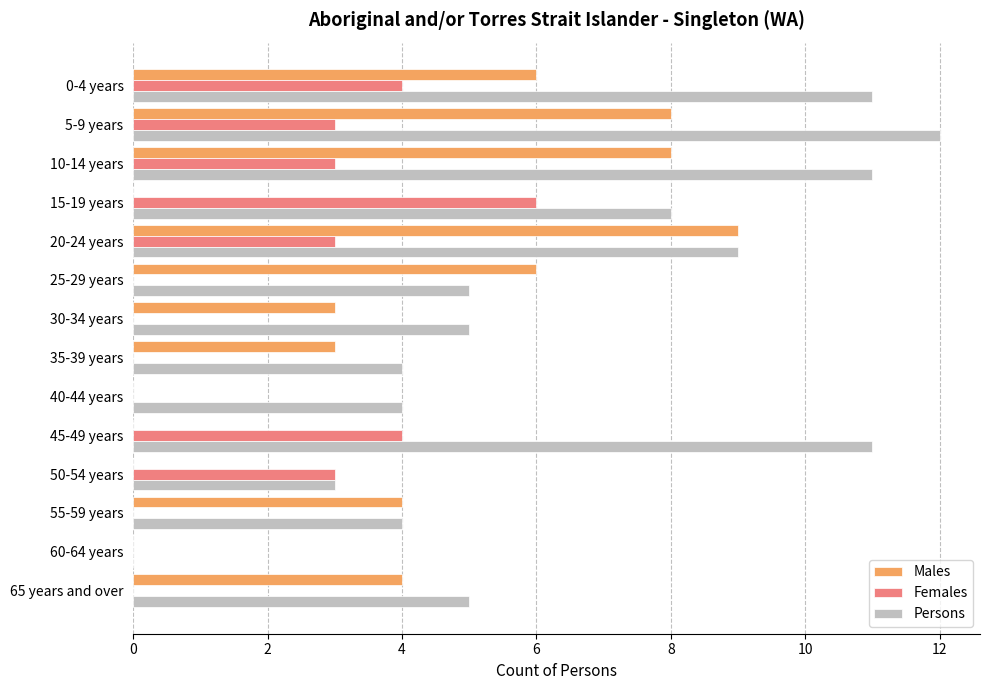

True or false: Persons has a value of 11 at 10-14 years.

True